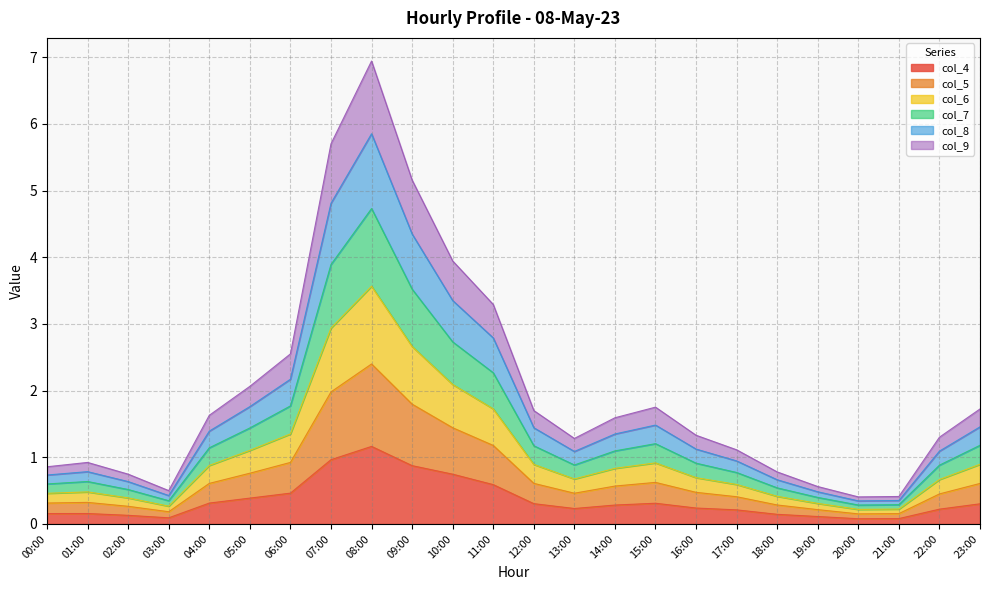

True or false: col_6 and col_5 intersect in this chart.

False